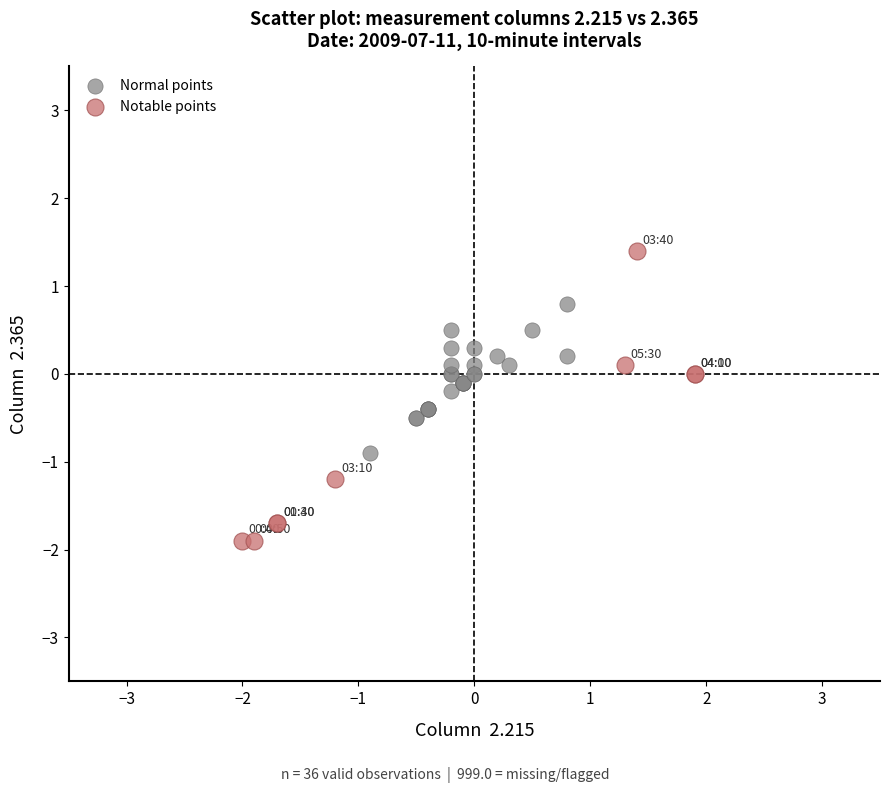

Which series contains the highest Y value?

Notable points